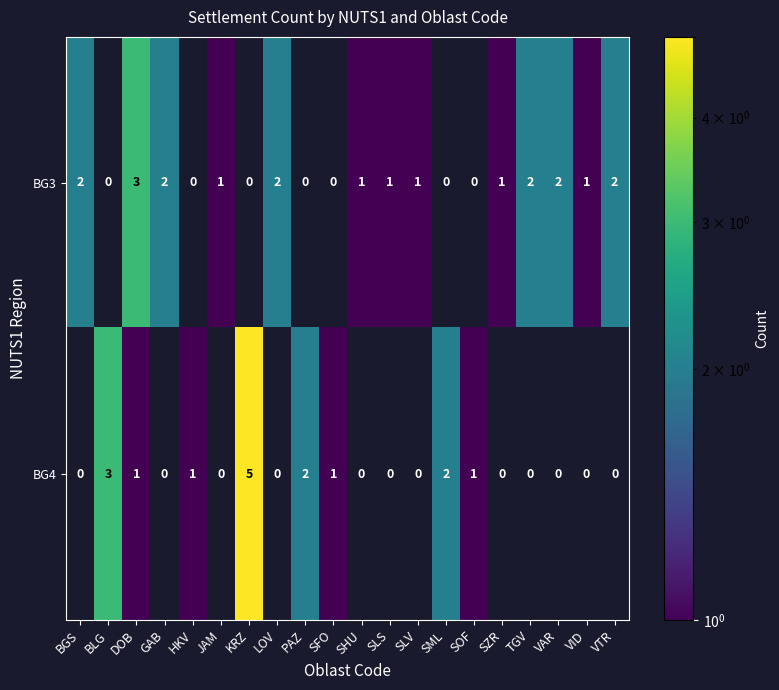

What is the maximum value shown in the chart?

5.0